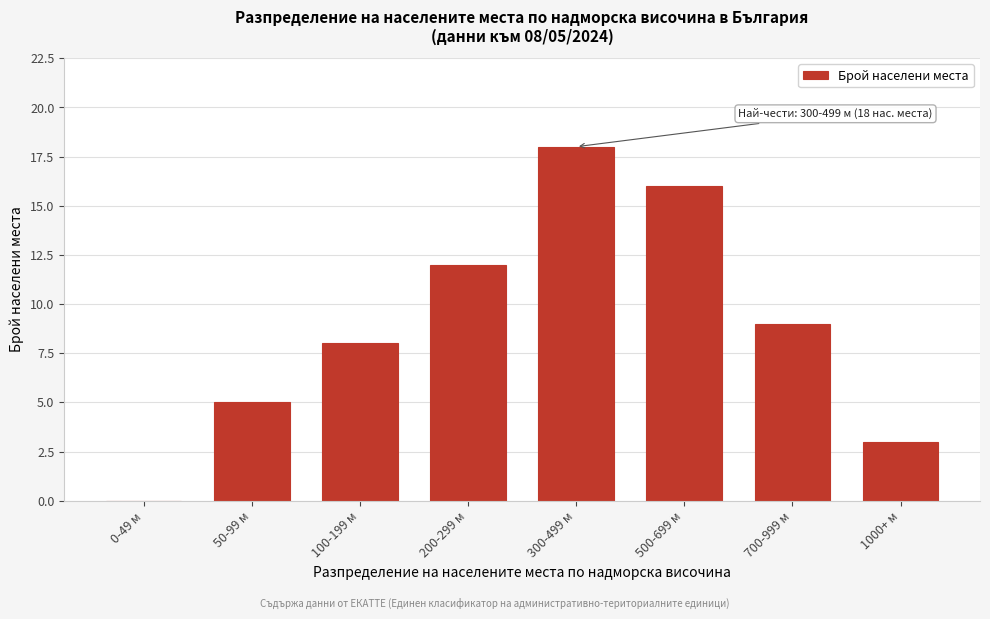

Reading left to right, list all the values displayed in this chart.

0-49 м=0	50-99 м=5	100-199 м=8	200-299 м=12	300-499 м=18	500-699 м=16	700-999 м=9	1000+ м=3